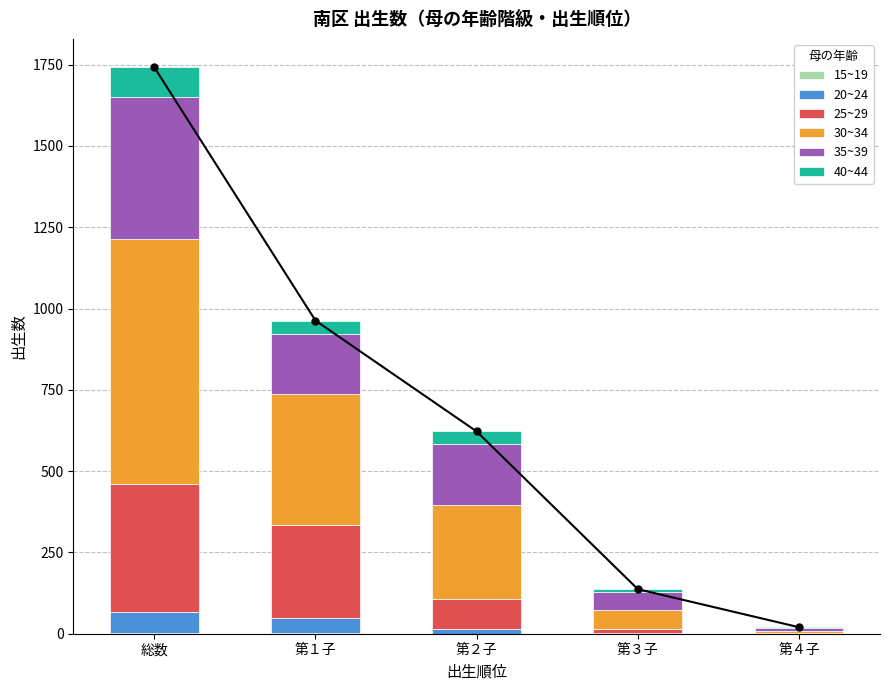

How many values in the 25~29 series exceed 95?

2